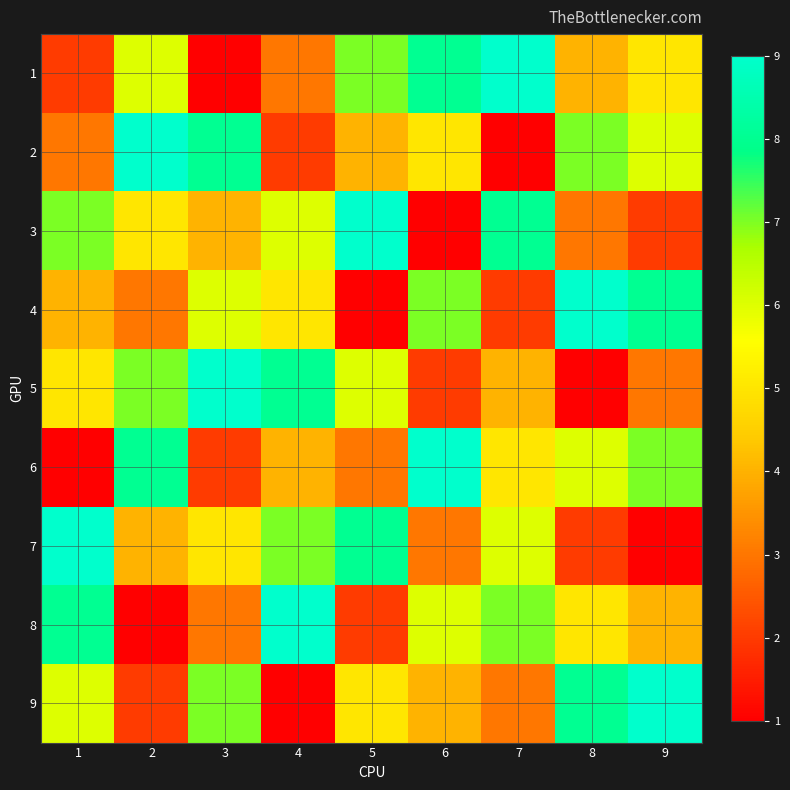

What is the smallest value displayed?

1